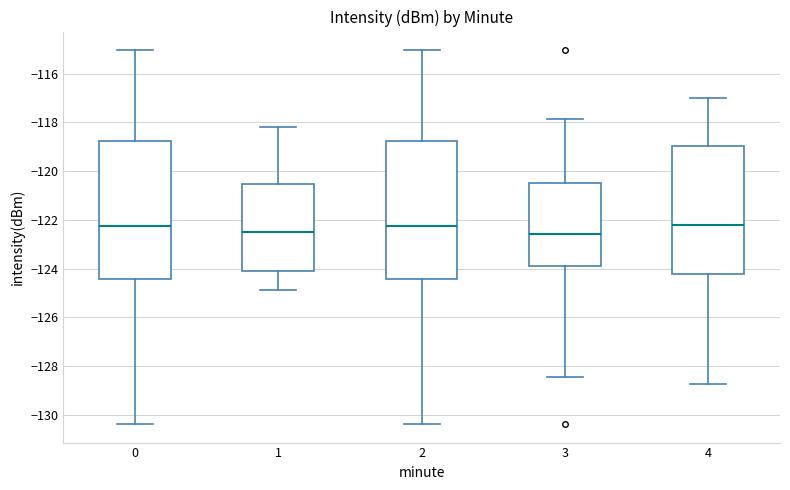

Reading left to right, transcribe this box plot: for each box, give where its median line is, the range the box spans, and where its two whiskers end, as read against the y-axis. The values are not printed on the chart, so give them approximately, as read against the axis.

0: median -122.2, box -124.4 to -118.8, whiskers -130.4 to -115.0
1: median -122.4, box -124.0 to -120.6, whiskers -124.8 to -118.2
2: median -122.2, box -124.4 to -118.8, whiskers -130.4 to -115.0
3: median -122.6, box -124.0 to -120.4, whiskers -128.4 to -117.8
4: median -122.2, box -124.2 to -119.0, whiskers -128.8 to -117.0